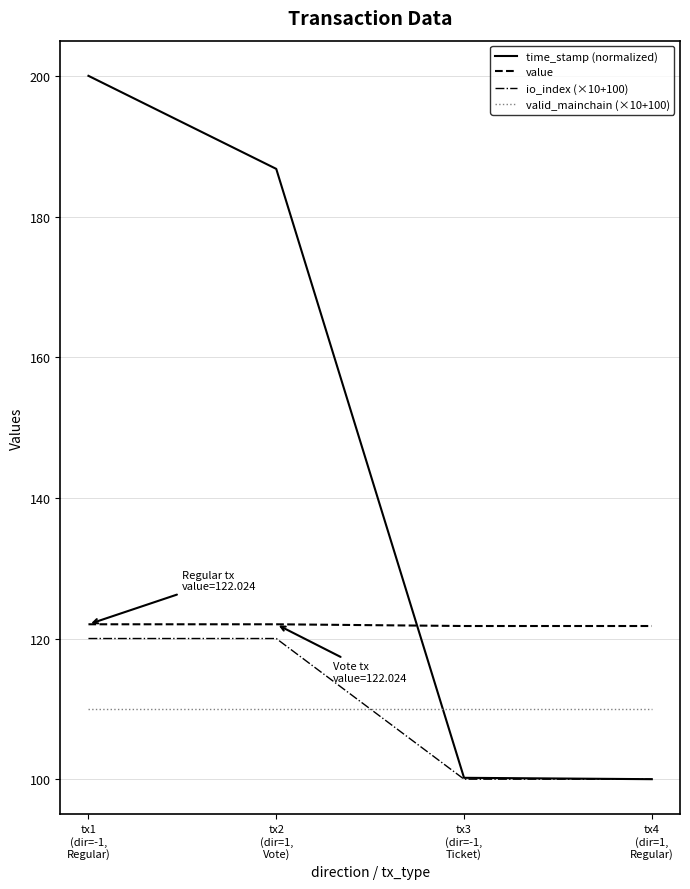

What is the total value across all series at tx4
(dir=1,
Regular)?

431.8